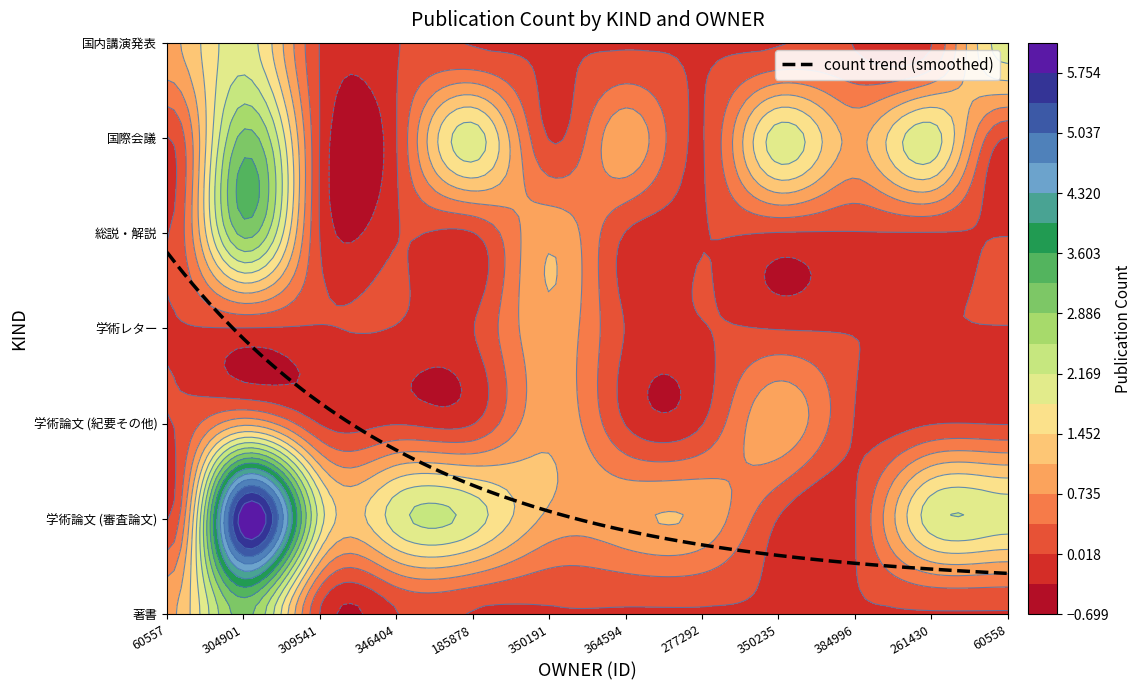

Is the value of 学術レター at 60557 greater than the value of 学術論文 (紀要その他) at 261430?

No